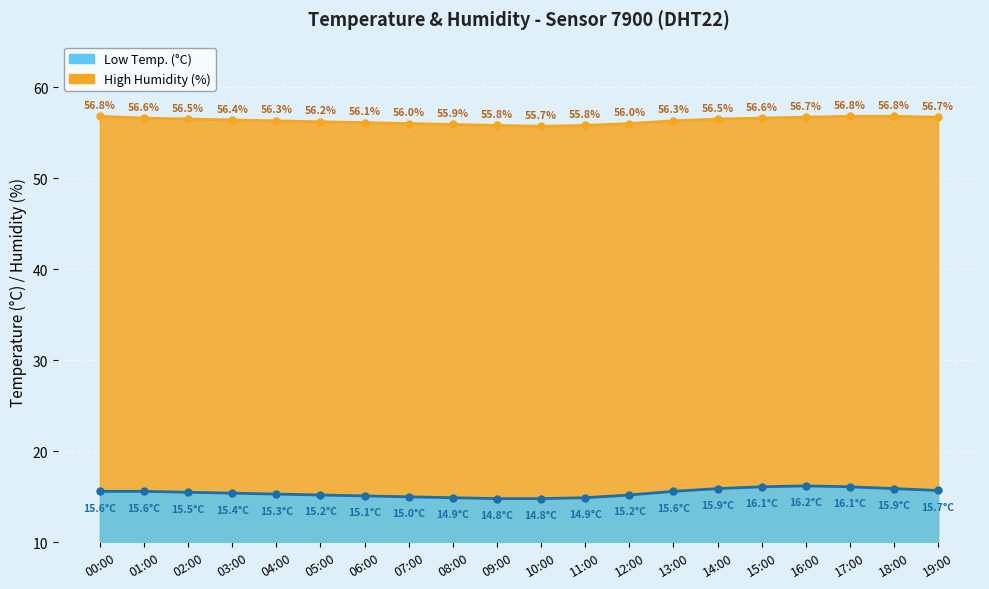

Is it true that High Humidity (%) equals 56.0 at 12:00?

True